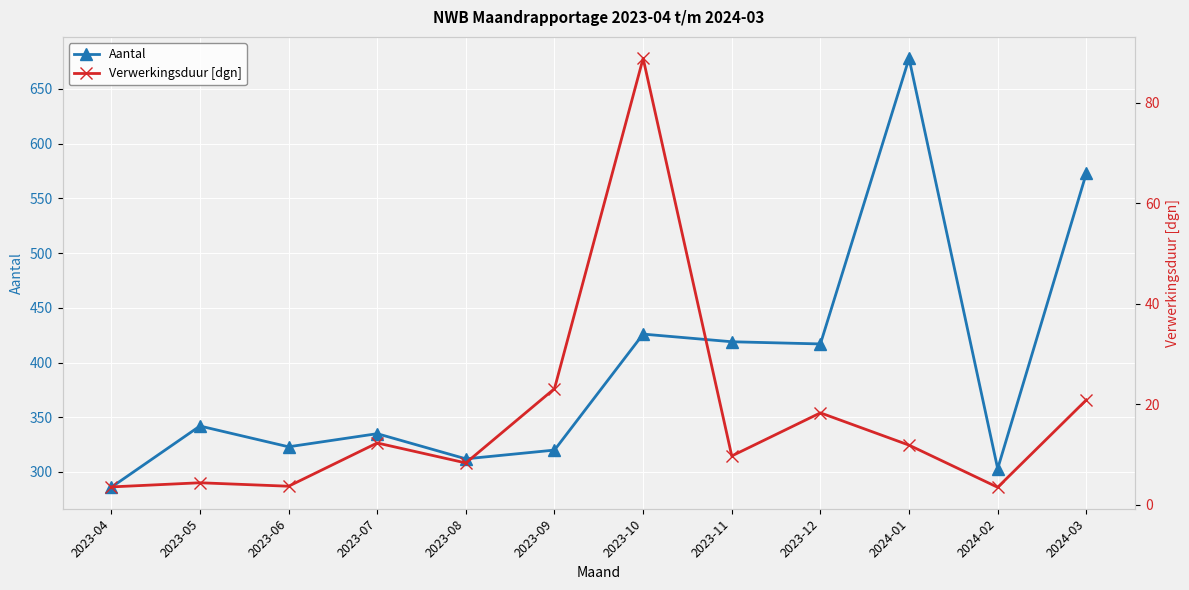

True or false: Verwerkingsduur [dgn] has a value of 3.5 at 2024-02.

True